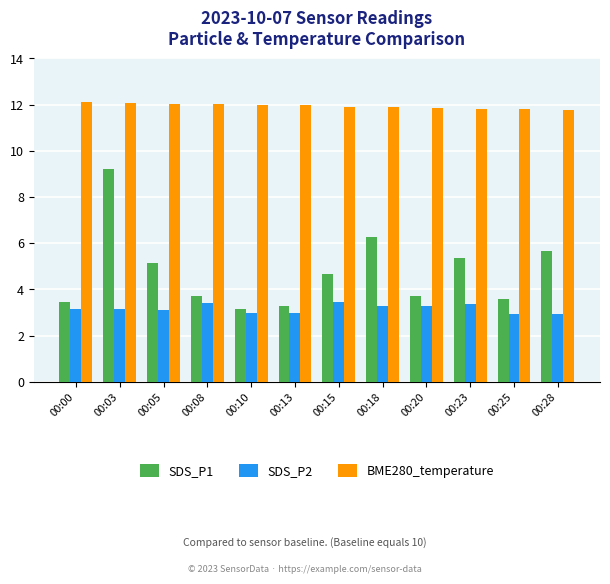

What is the greatest value displayed?

12.1